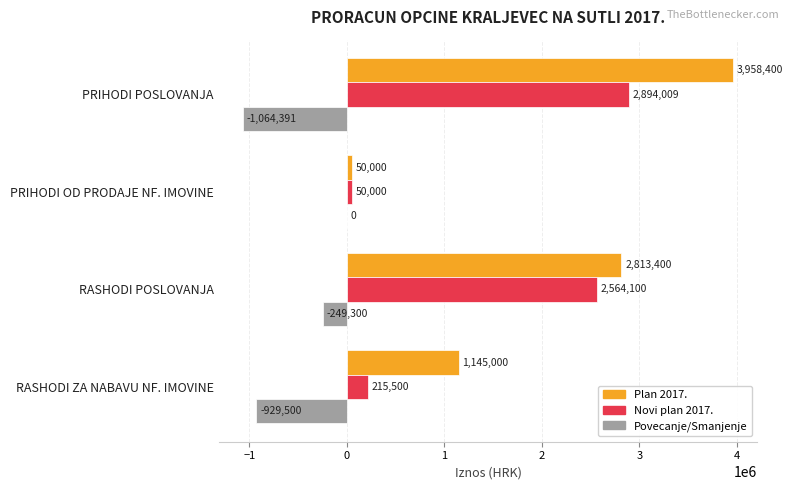

Which series changed the most between PRIHODI OD PRODAJE NF. IMOVINE and RASHODI ZA NABAVU NF. IMOVINE?

Plan 2017.